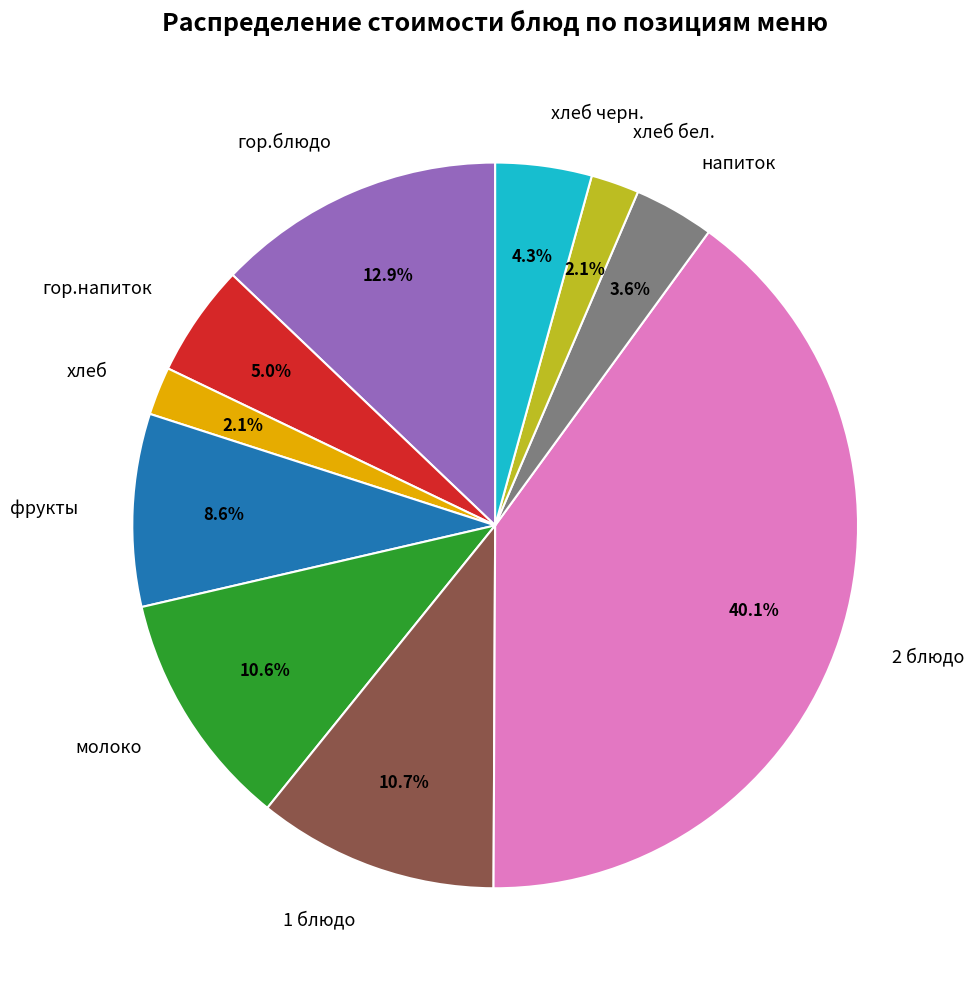

Count the number of slices in the pie.

10